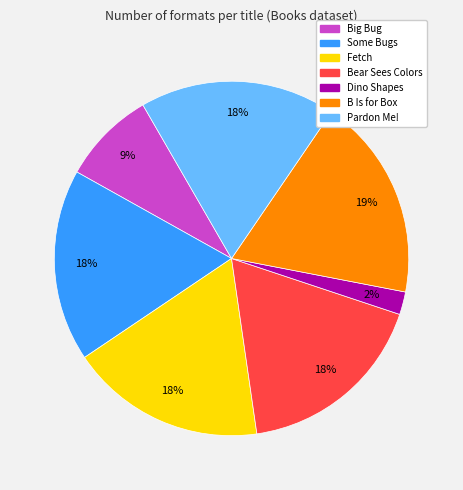

Is there a majority slice in this chart?

No